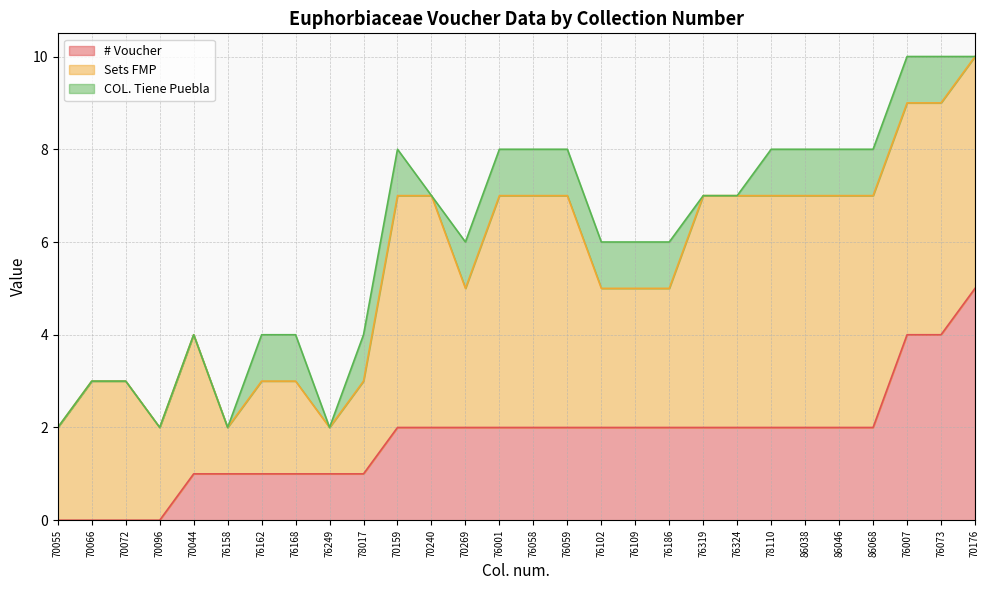

Is it true that Sets FMP equals 1 at 70072?

False